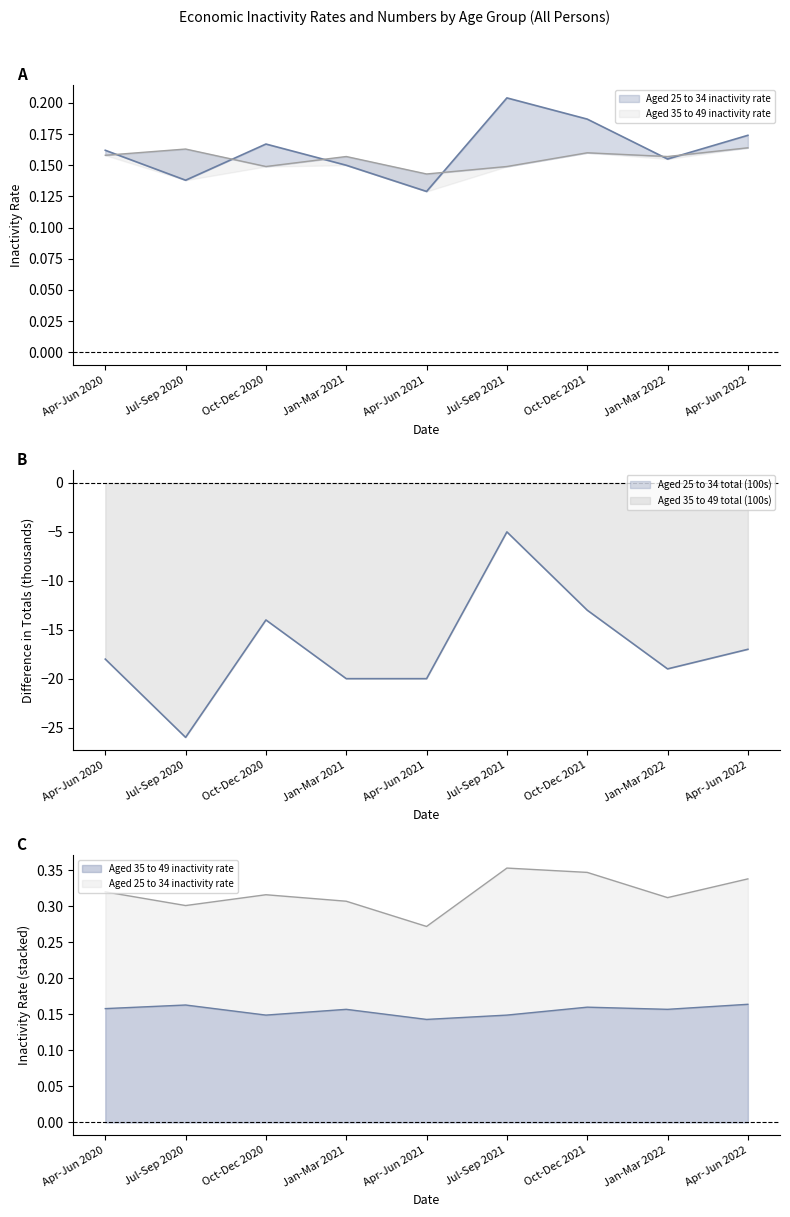

Is the value of Aged 35 to 49 total (100s) at Jul-Sep 2021 greater than the value of Aged 35 to 49 inactivity rate at Jul-Sep 2021?

No